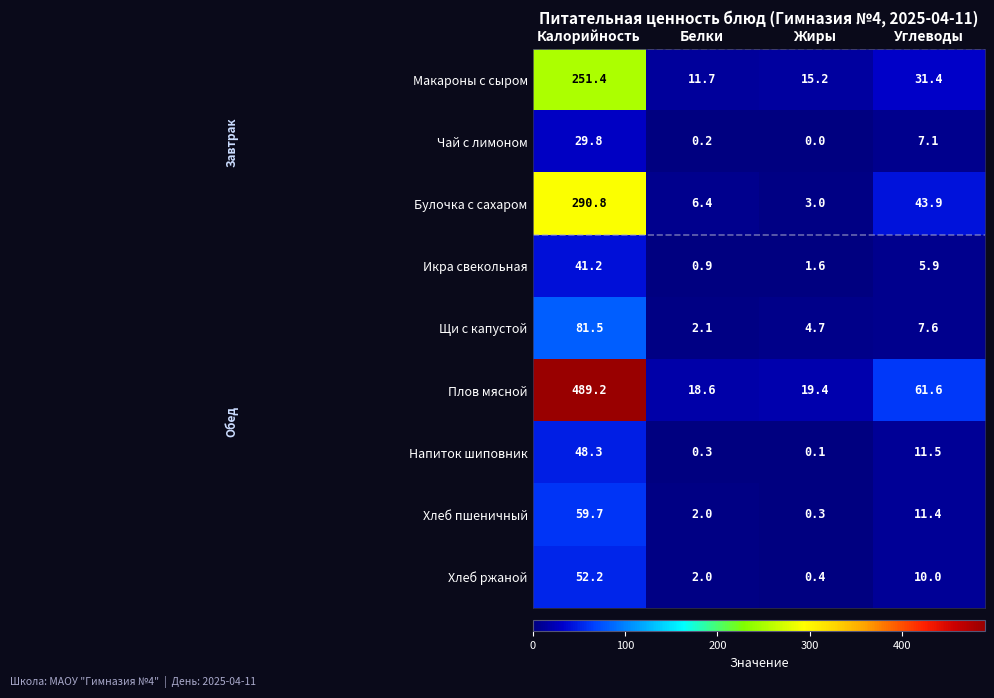

What is the difference between the highest and lowest values at Белки?

18.4